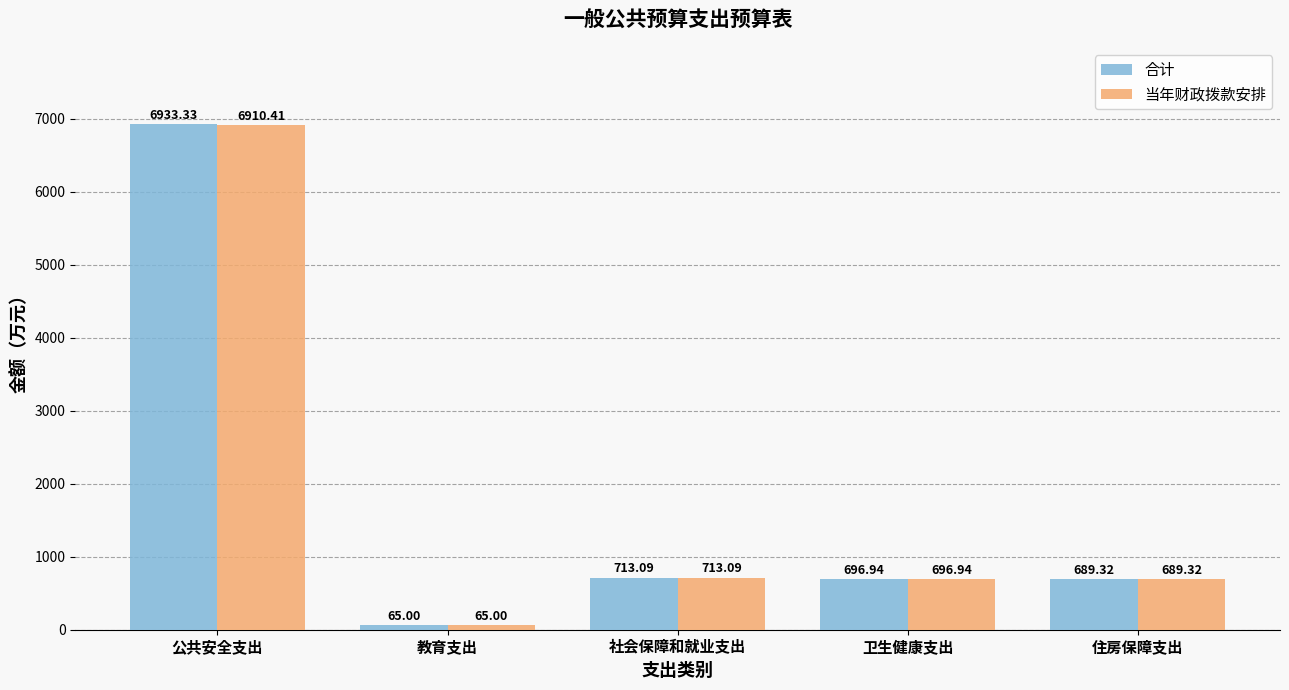

What is the total value across all series at 住房保障支出?

1378.6